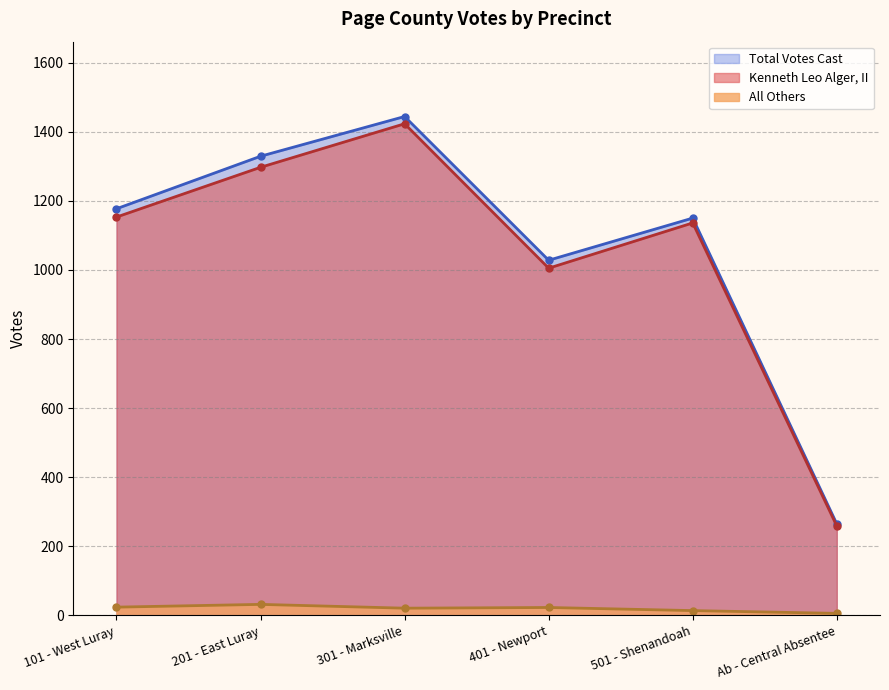

At which label does Total Votes Cast reach its minimum?

Ab - Central Absentee